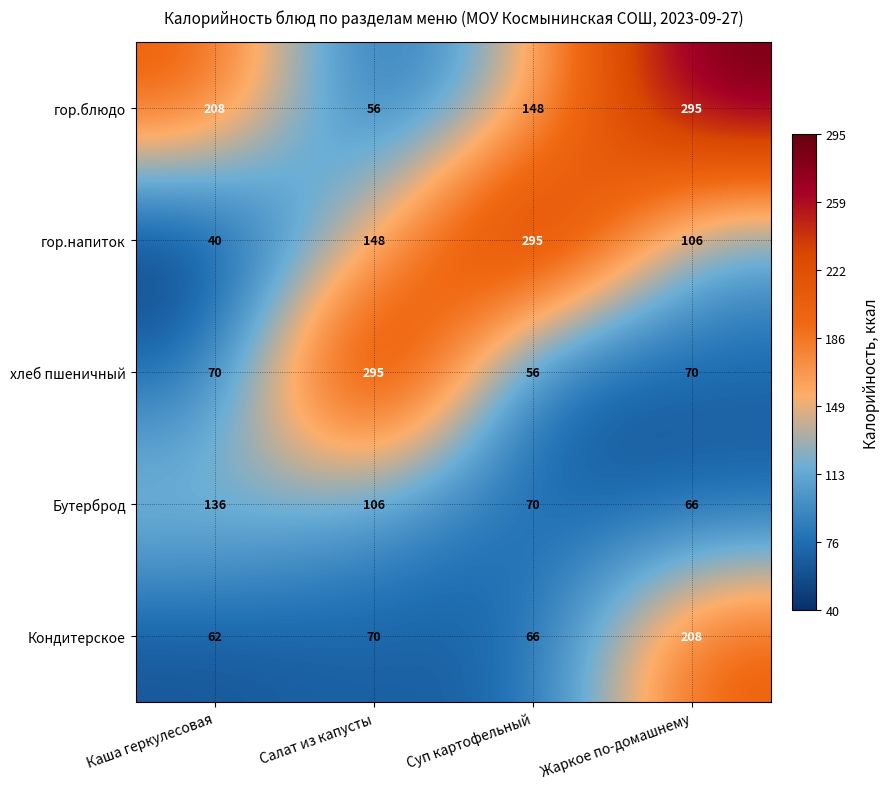

Which series changed the most between Салат из капусты and Суп картофельный?

хлеб пшеничный